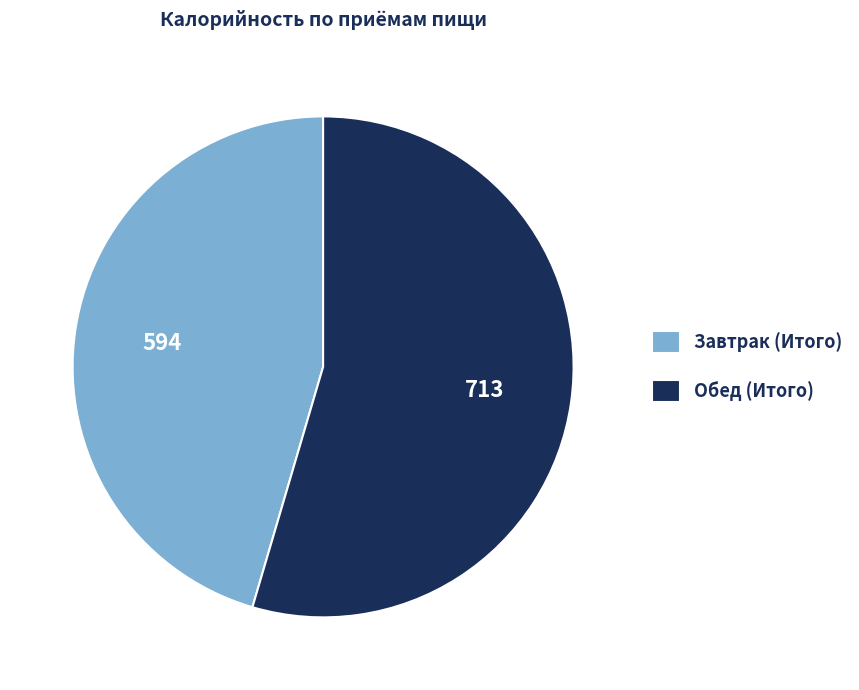

Rank the categories by value from lowest to highest.

Завтрак (Итого), Обед (Итого)